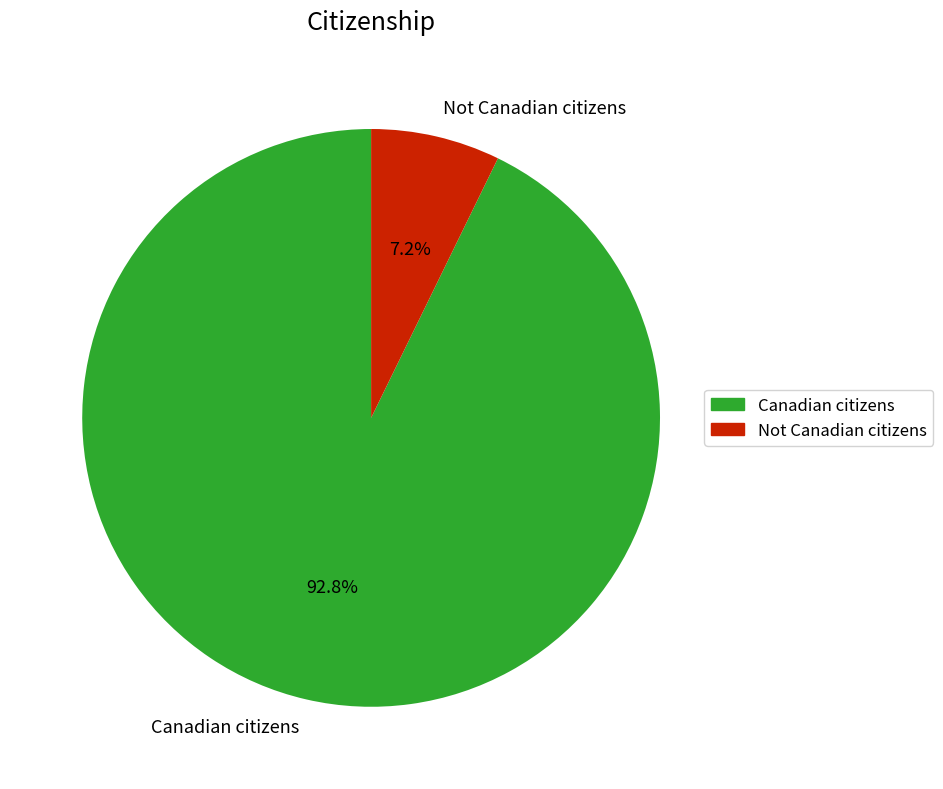

What percentage is the Canadian citizens slice, to the nearest percent?

93%